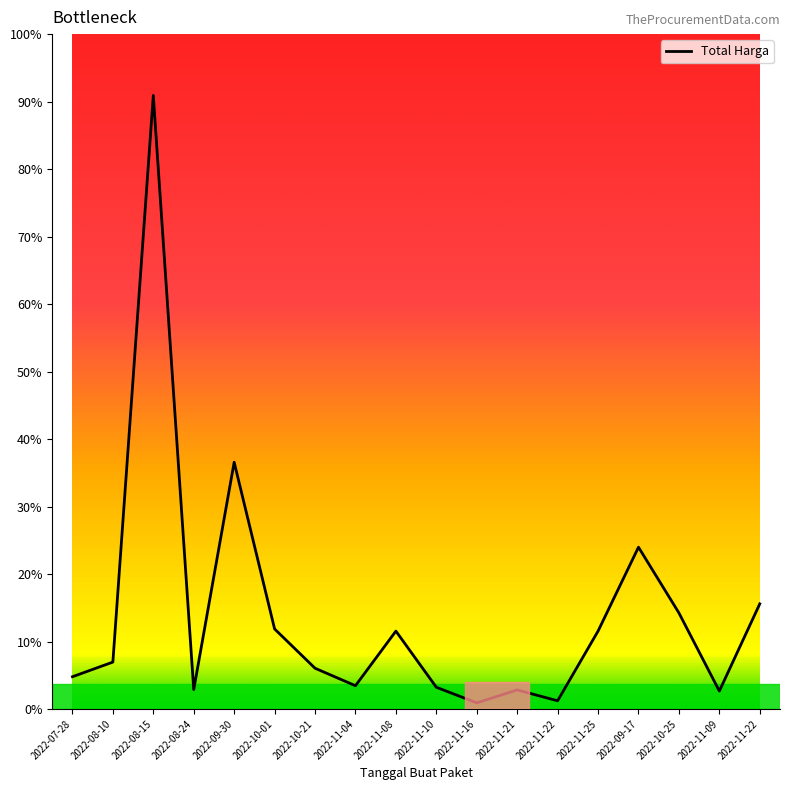

Does the chart have visible grid lines?

No